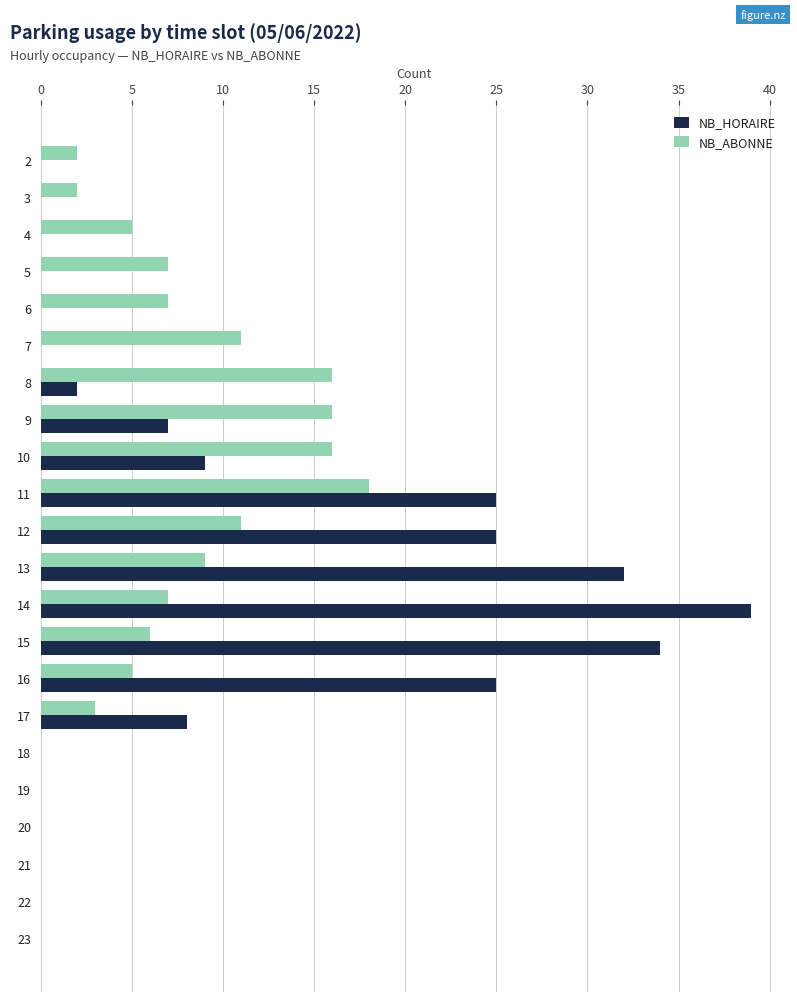

The value of NB_HORAIRE at 13 is 8. True or false?

False